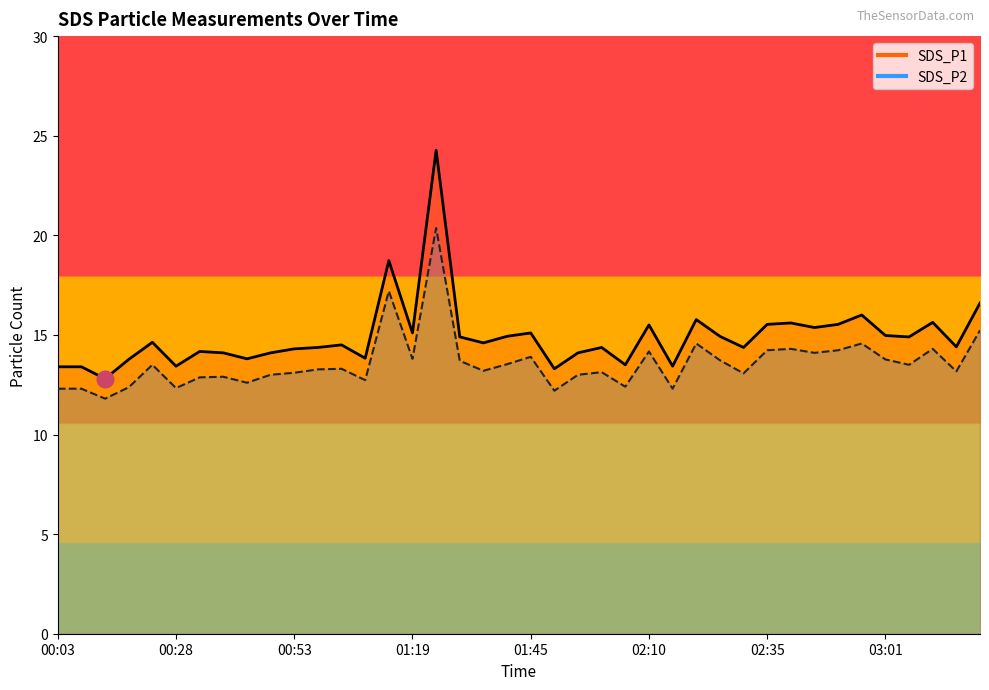

How many data points in SDS_P1 are above 14?

30